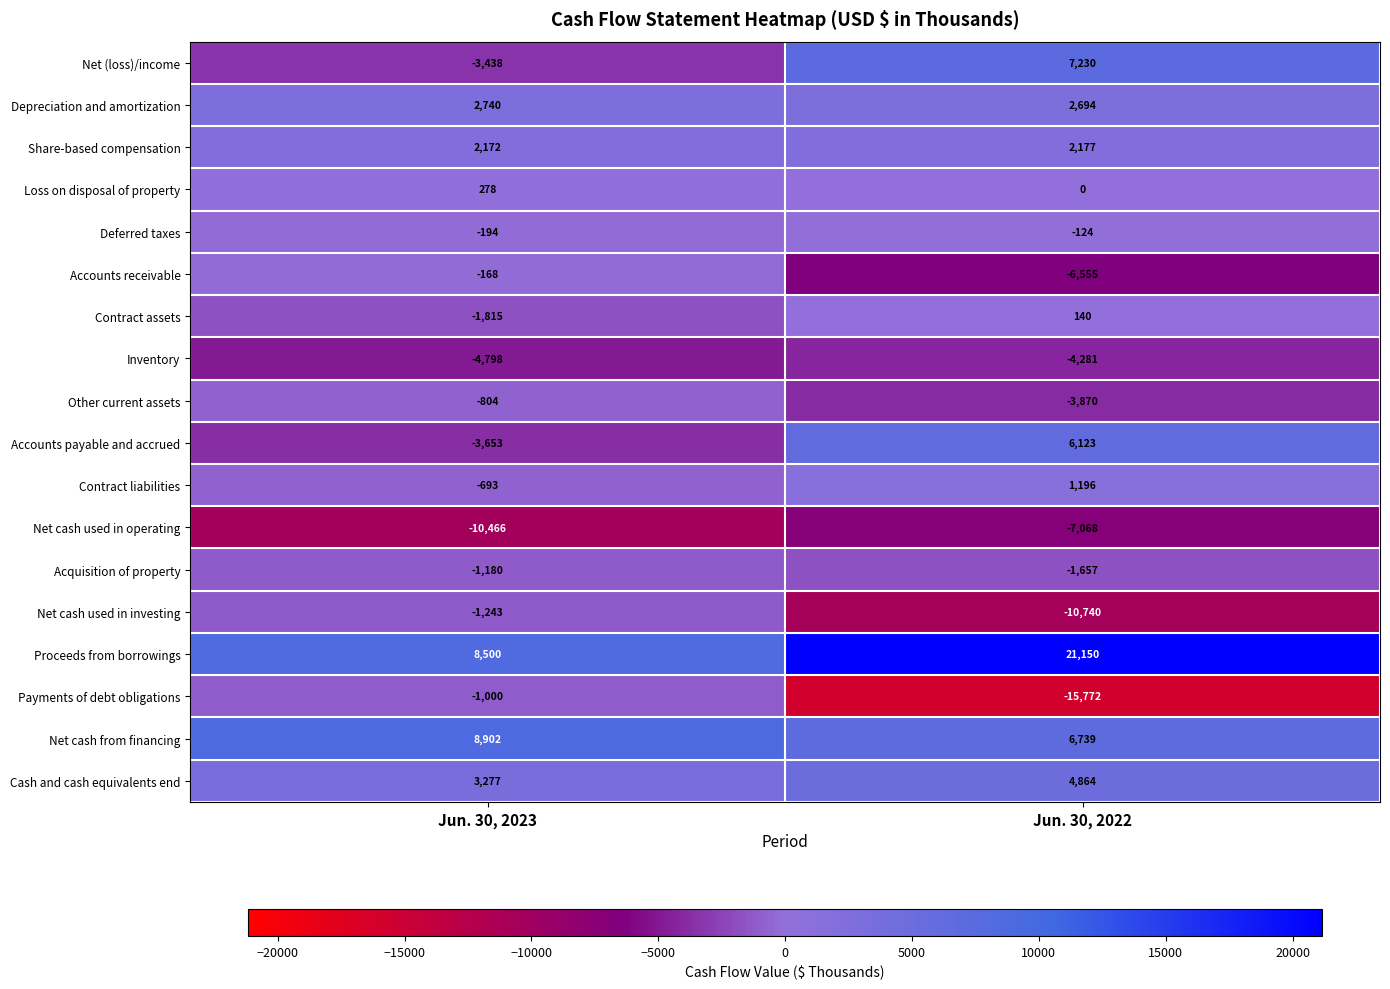

Which series has the widest spread of values?

Payments of debt obligations